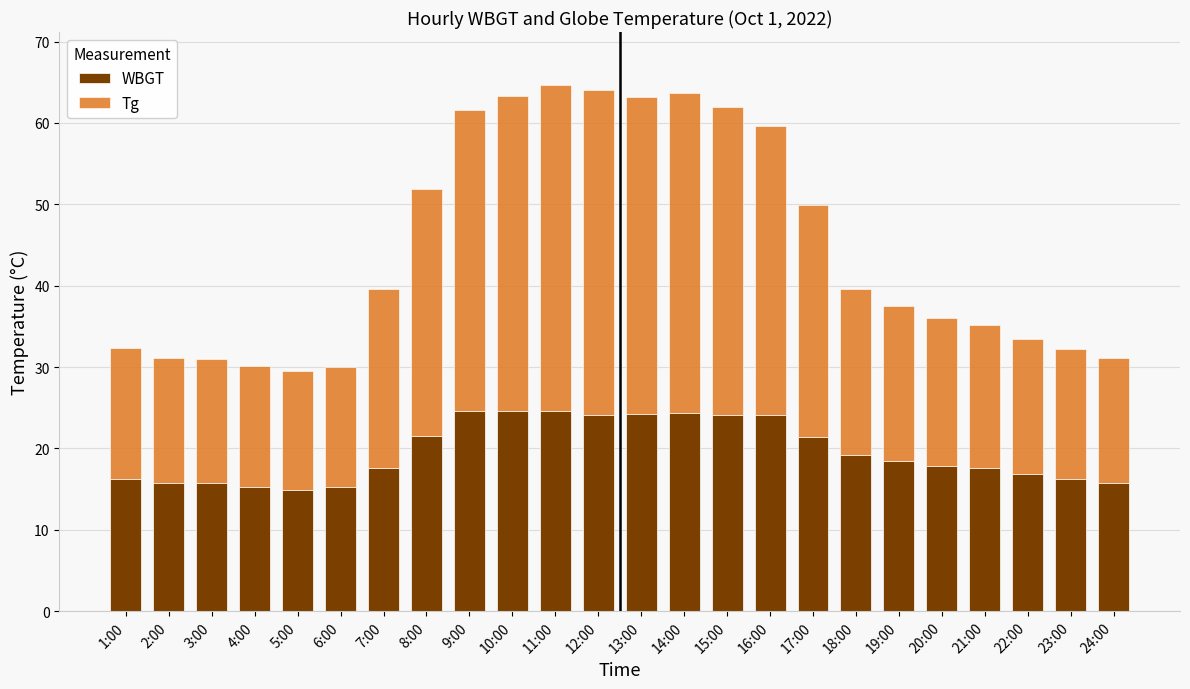

True or false: WBGT has a value of 9.5 at 14:00.

False